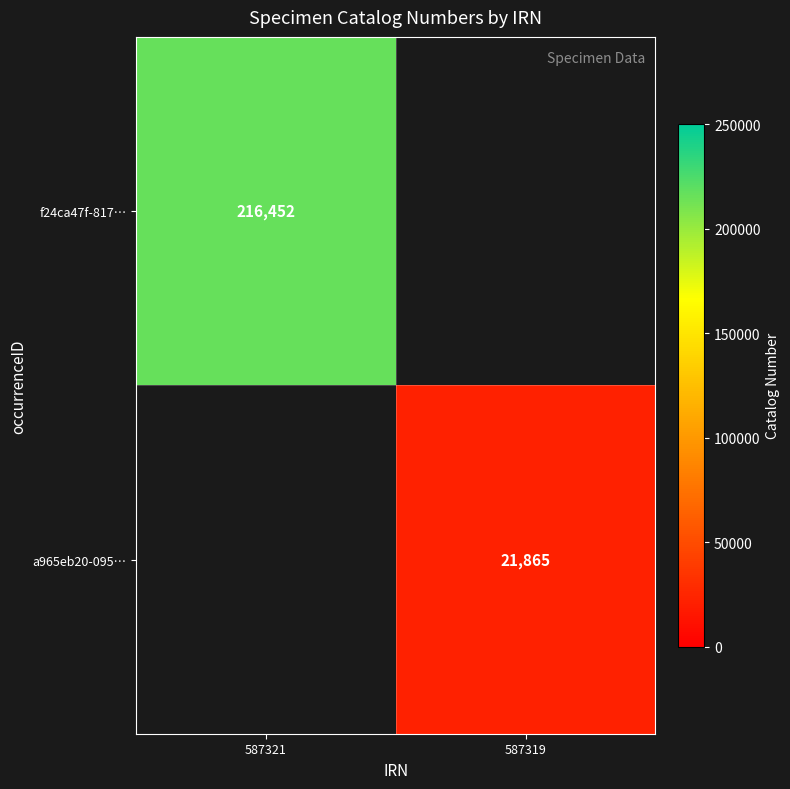

Which category has the lowest value across all series?

587319